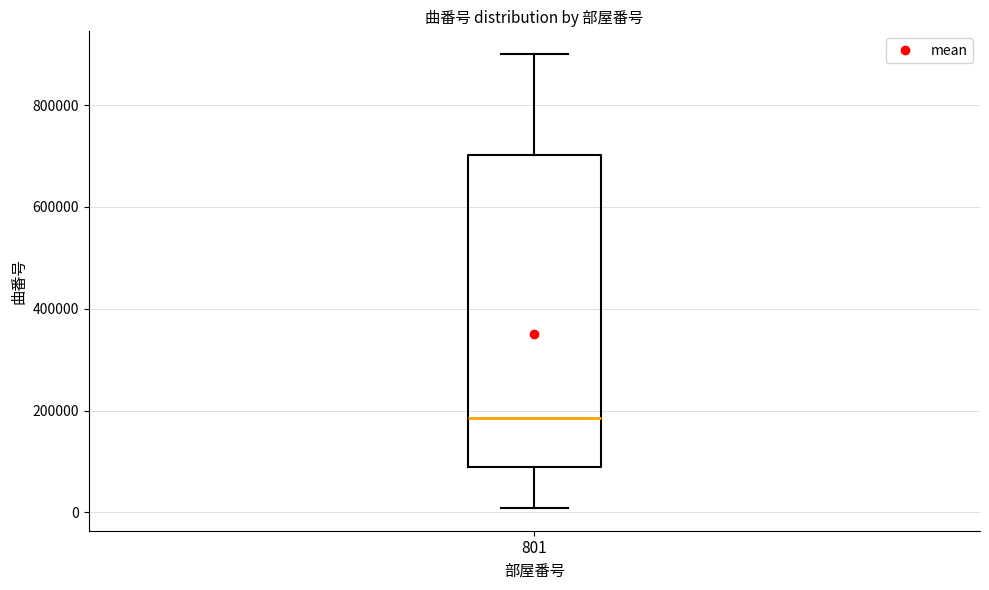

Where does the median line of the box at x = 801 sit on the y-axis? The values are not printed on the chart, so give them approximately, as read against the axis.

180000